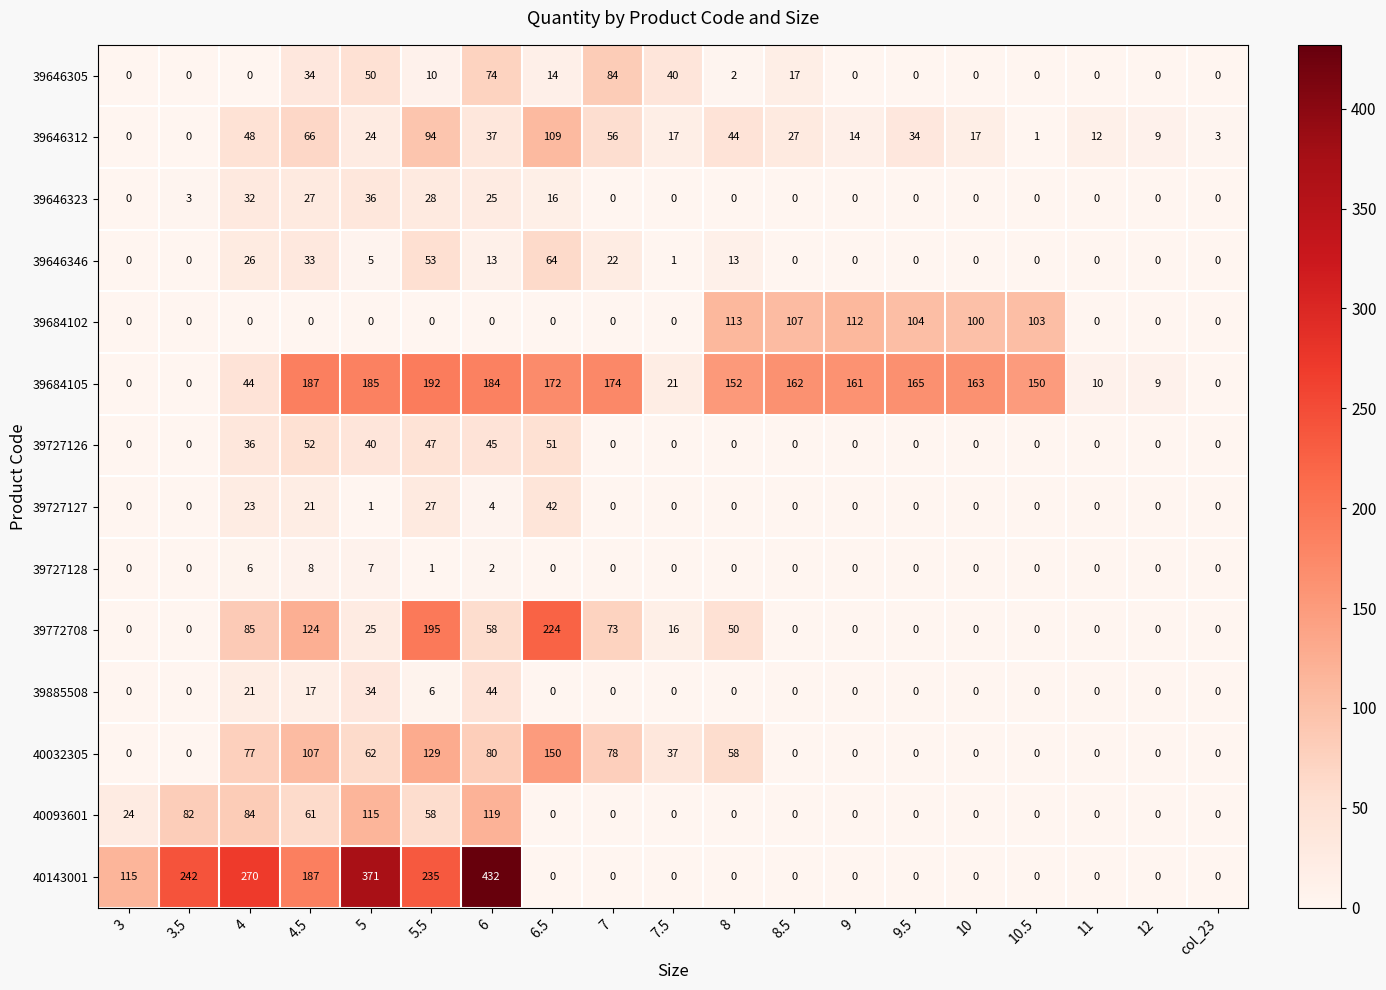

Which category has the highest value across all series?

6